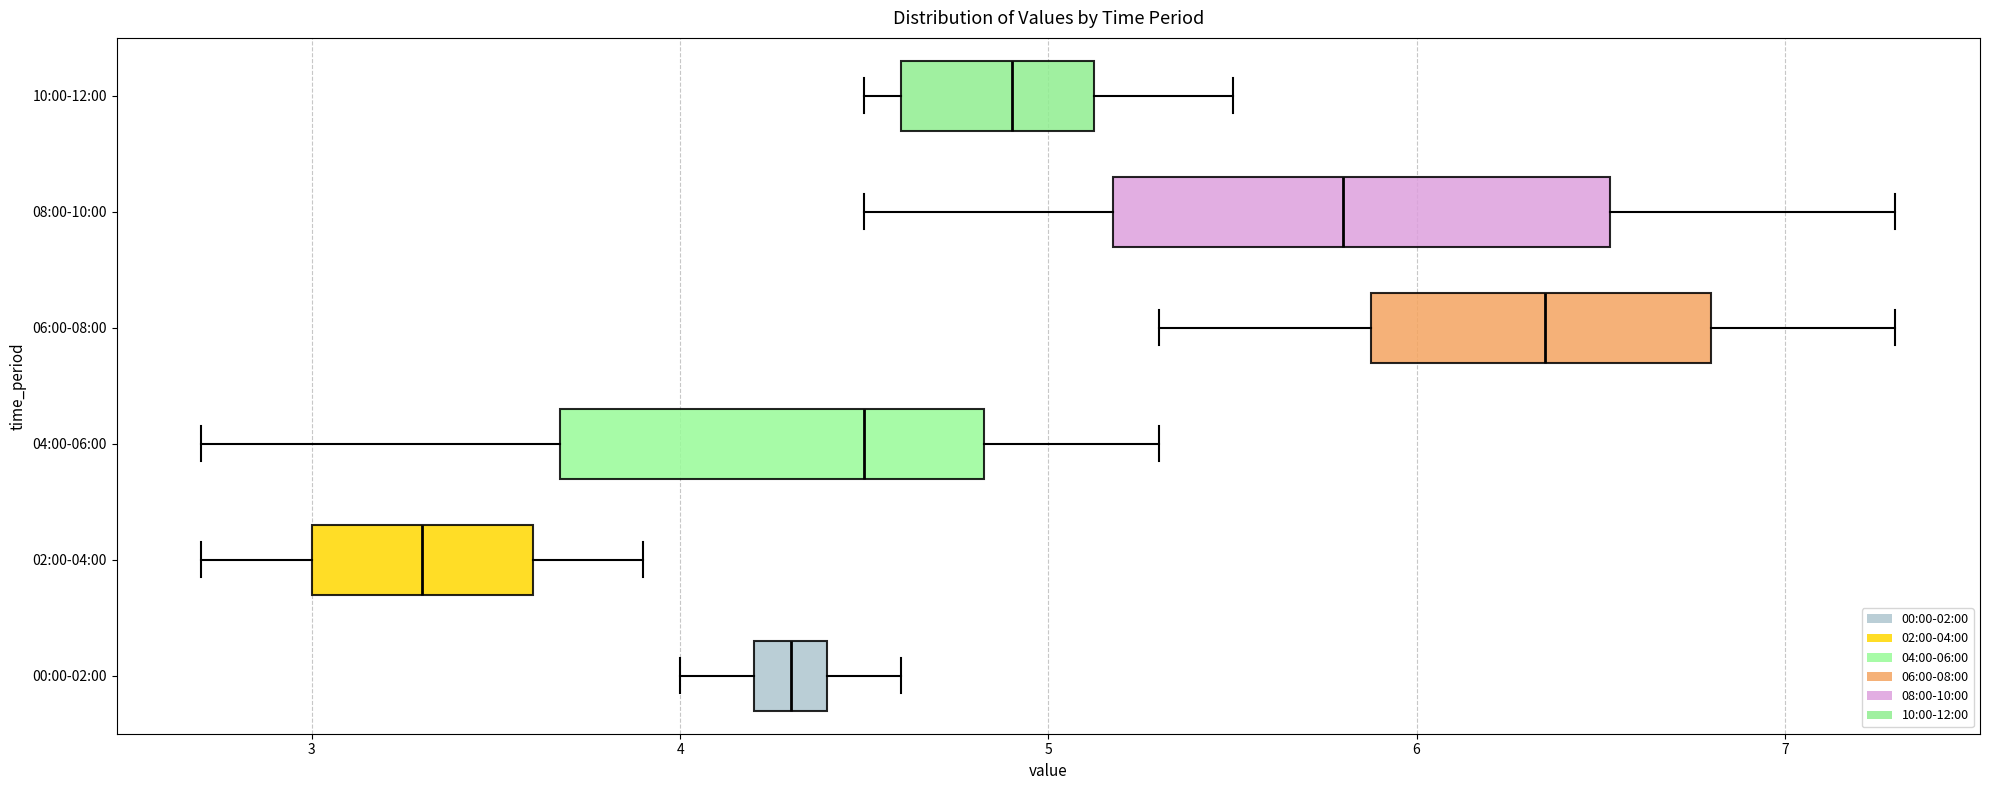

Reading bottom to top, transcribe this box plot: for each box, give where its median line is, the range the box spans, and where its two whiskers end, as read against the x-axis. The values are not printed on the chart, so give them approximately, as read against the axis.

00:00-02:00: median 4.3, box 4.2 to 4.4, whiskers 4.0 to 4.6
02:00-04:00: median 3.3, box 3.0 to 3.6, whiskers 2.7 to 3.9
04:00-06:00: median 4.5, box 3.7 to 4.8, whiskers 2.7 to 5.3
06:00-08:00: median 6.4, box 5.9 to 6.8, whiskers 5.3 to 7.3
08:00-10:00: median 5.8, box 5.2 to 6.5, whiskers 4.5 to 7.3
10:00-12:00: median 4.9, box 4.6 to 5.1, whiskers 4.5 to 5.5